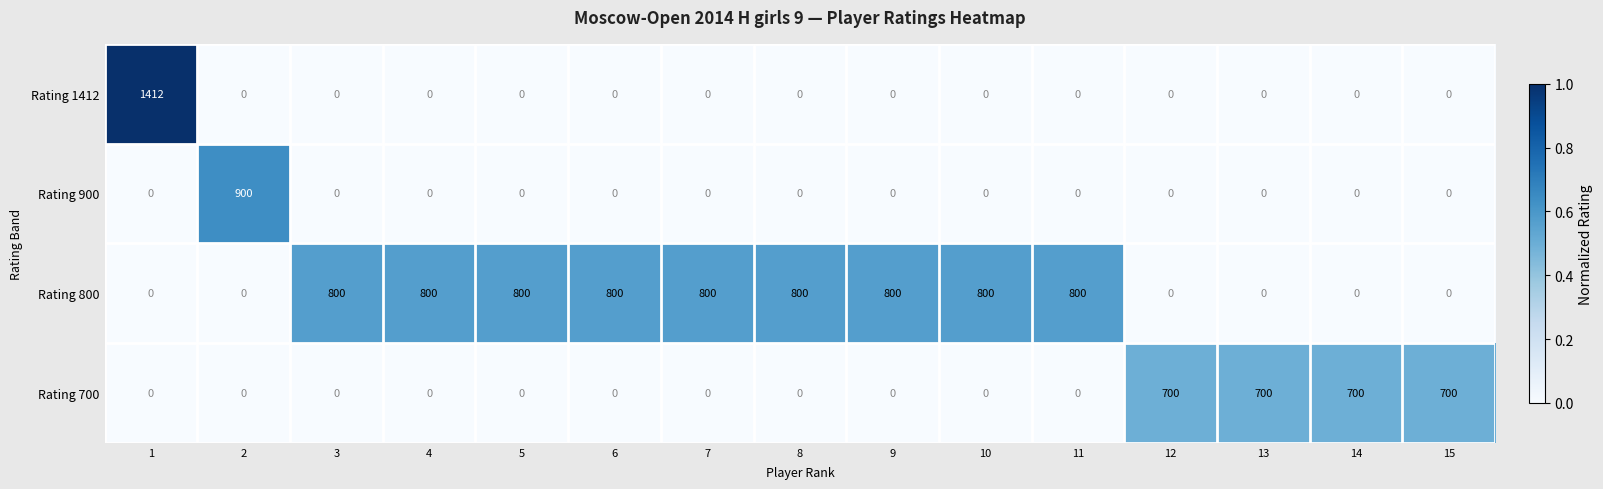

What is the total value across all series at 12?

700